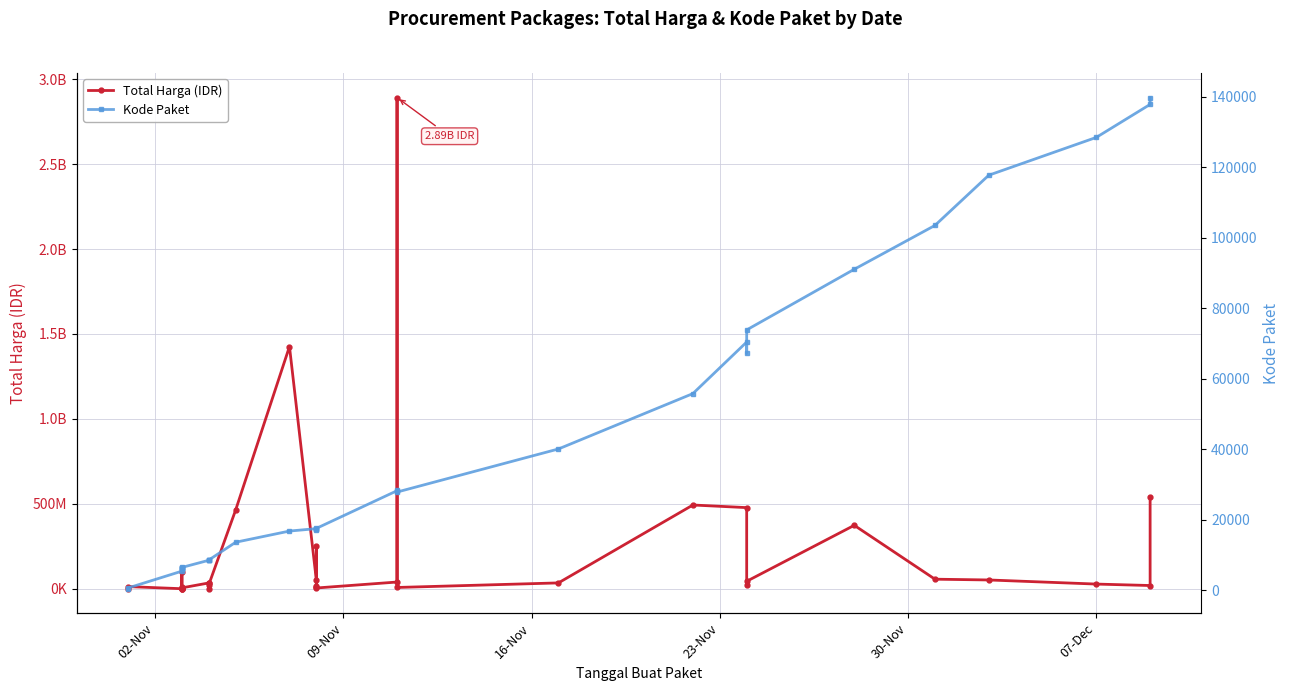

List the series in order of their overall mean, lowest first.

Kode Paket, Total Harga (IDR)